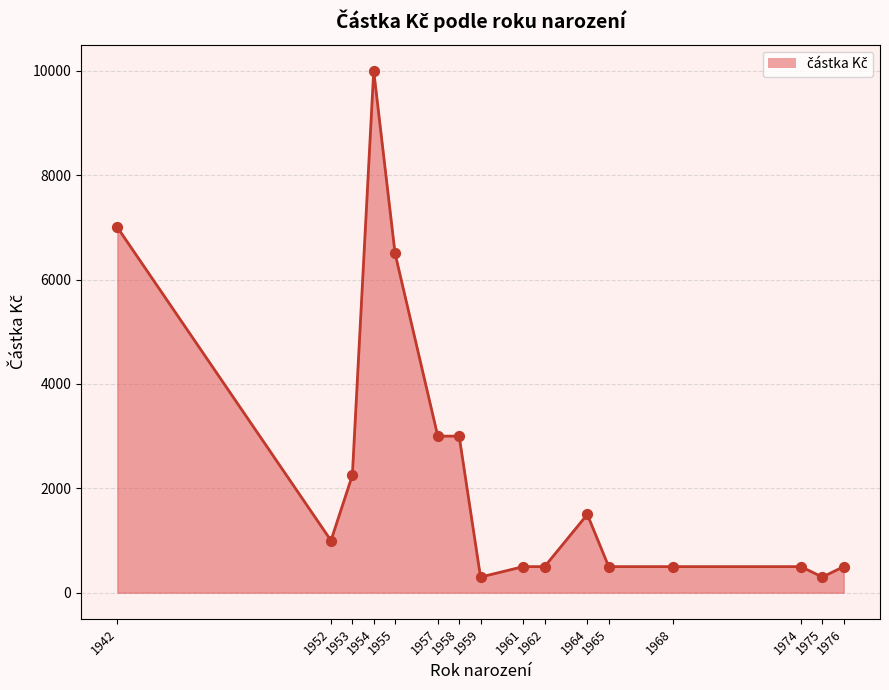

Approximately how many times larger is the value at 1962 compared to 1964?

0.3